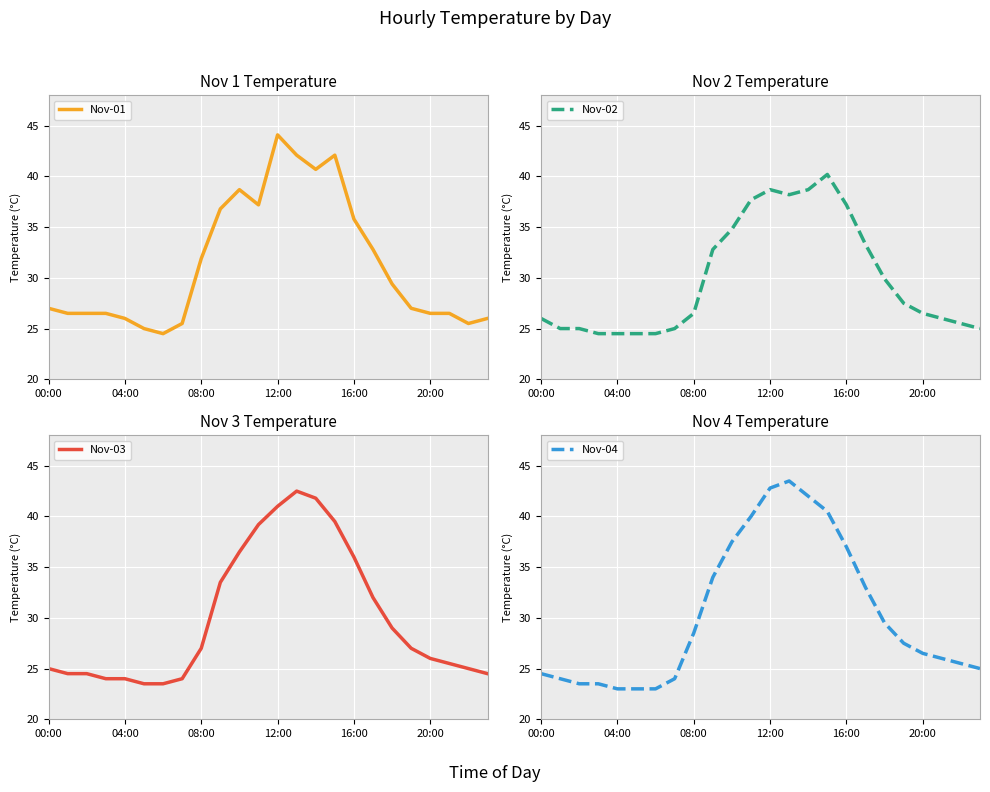

How many lines are shown in the chart?

4